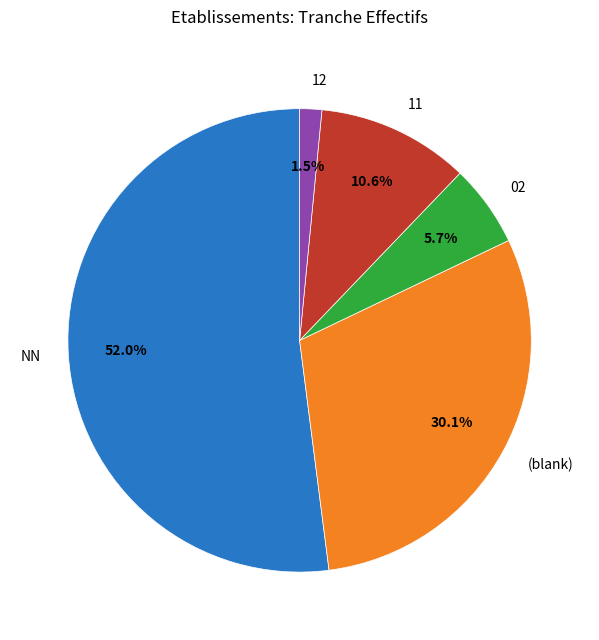

Which slice is the largest?

NN